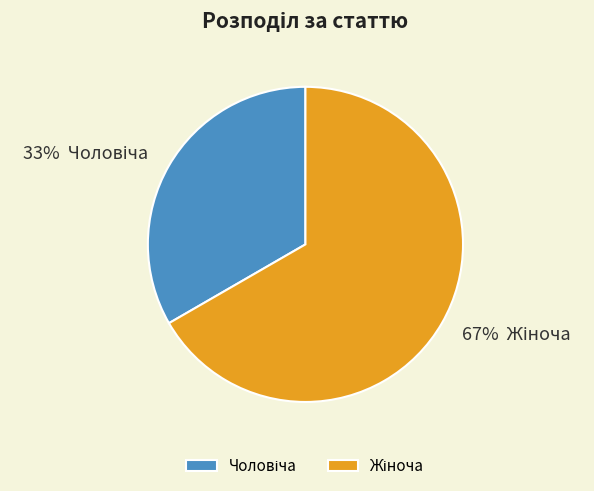

Does any single category account for the majority?

Yes